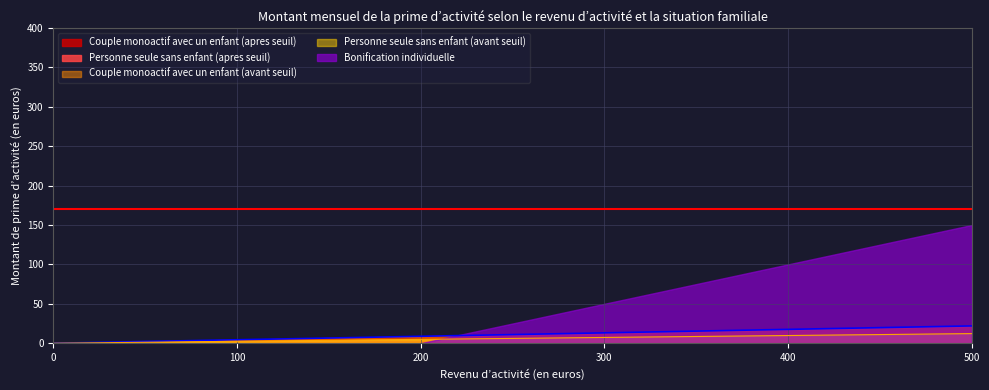

The value of Couple monoactif avec un enfant (apres seuil) at 300 is 248.1. True or false?

False